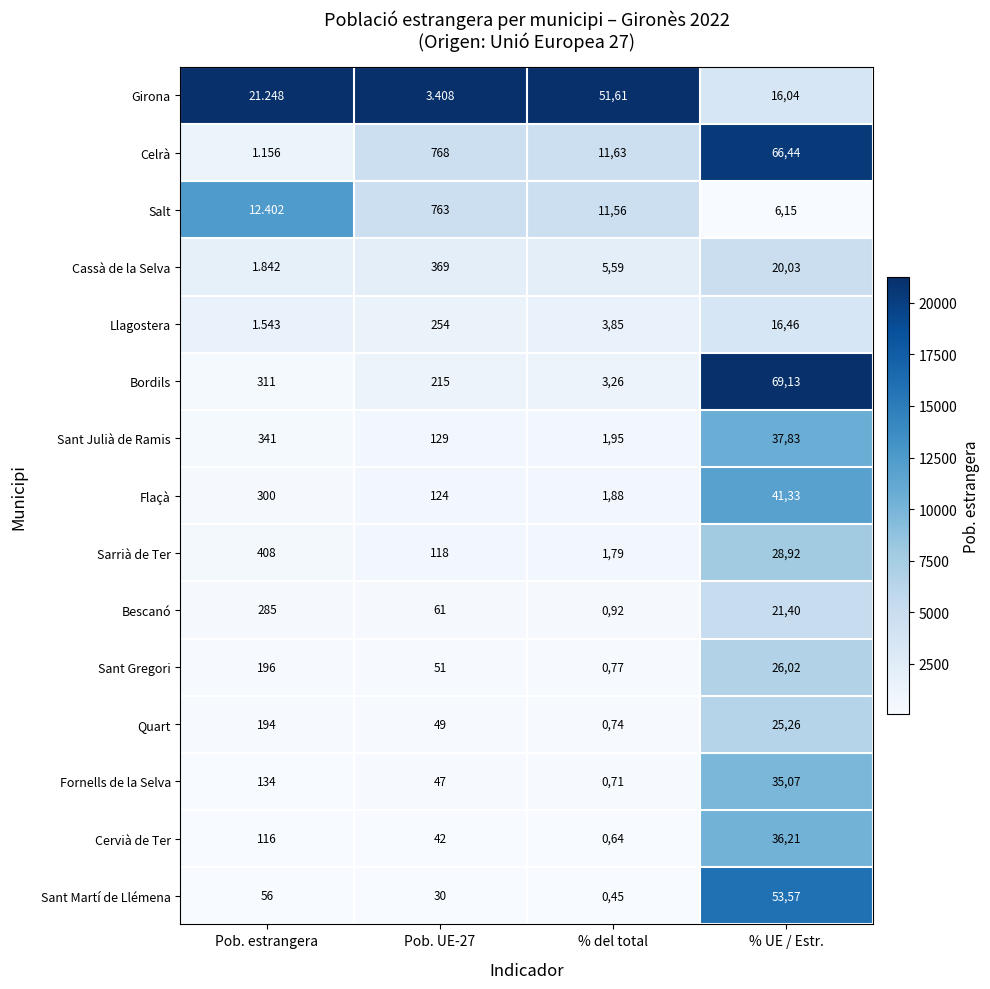

At Pob. UE-27, list the series in order from largest to smallest.

Celrà, Salt, Cassà de la Selva, Llagostera, Bordils, Sant Julià de Ramis, Flaçà, Sarrià de Ter, Bescanó, Sant Gregori, Quart, Fornells de la Selva, Cervià de Ter, Sant Martí de Llémena, Girona